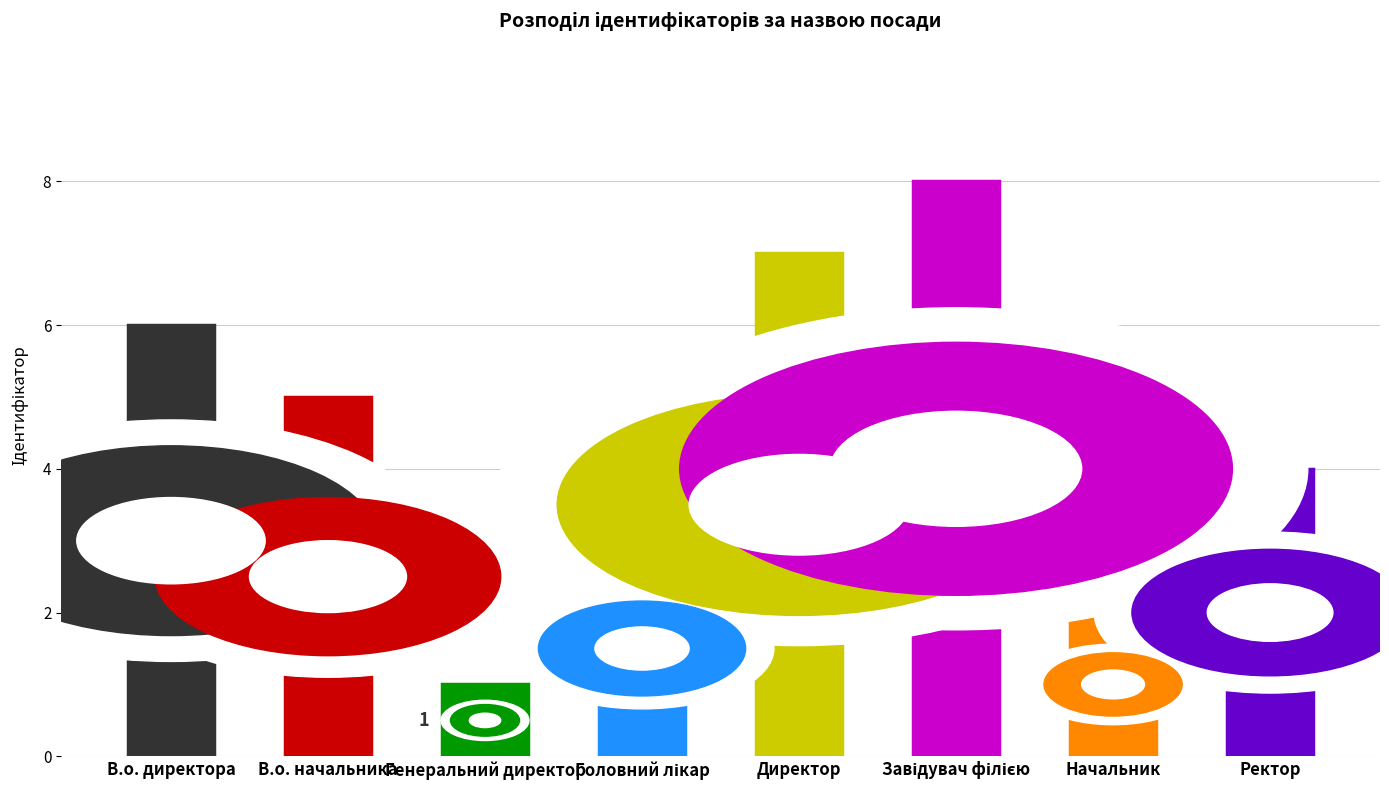

The chart shows a value of 11 at Директор. True or false?

False